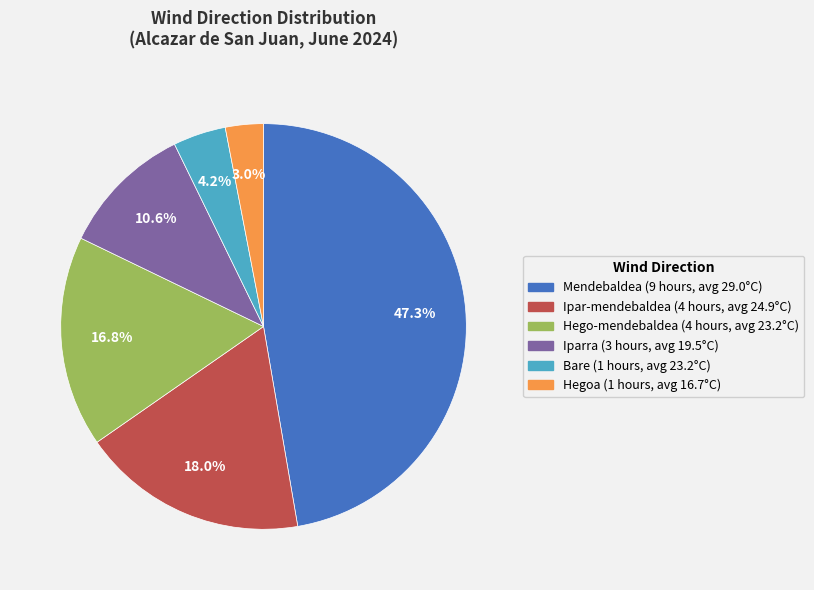

To the nearest percent, what is the difference between the largest and smallest slice percentages?

44%